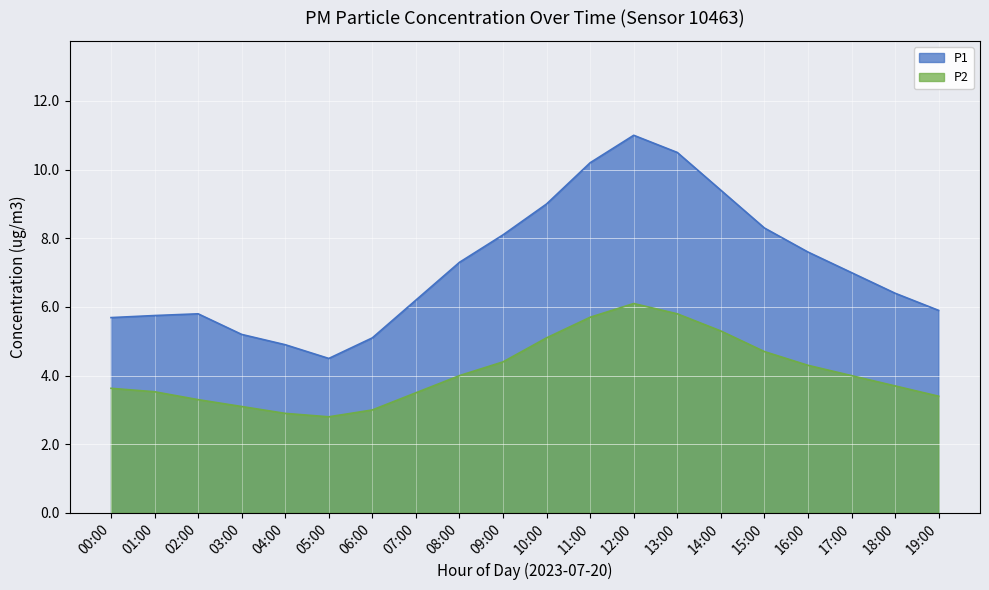

True or false: P2 and P1 cross at least once.

False